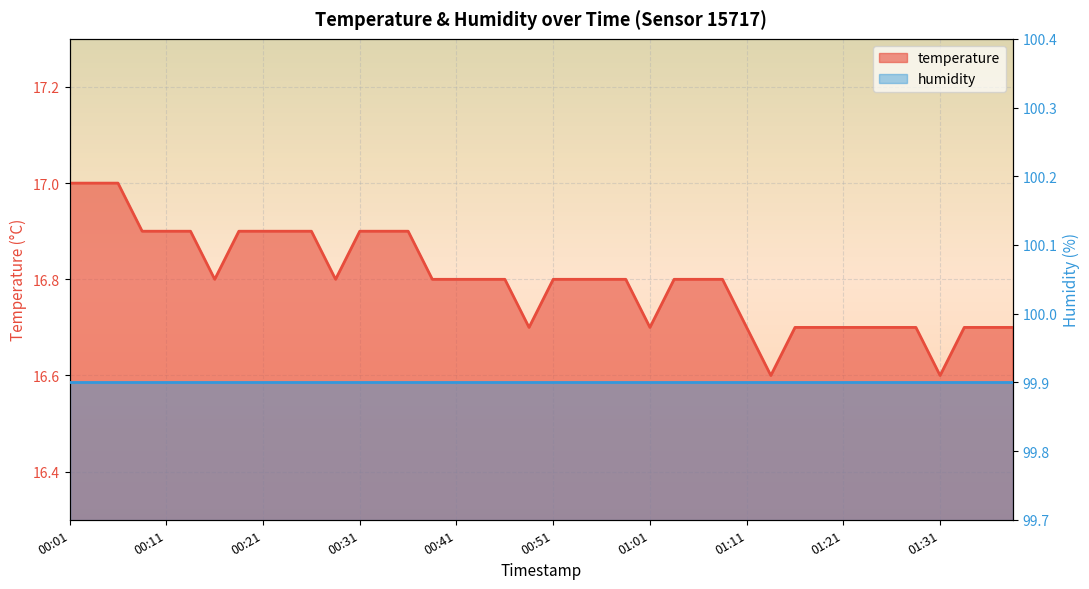

Between 01:36 and 01:08, which is larger?

01:08